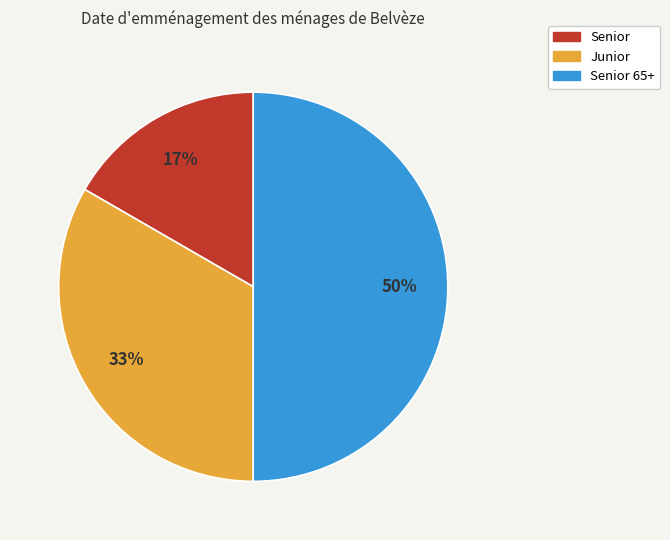

To the nearest percent, what is the difference between the Junior and Senior 65+ slice percentages?

17%